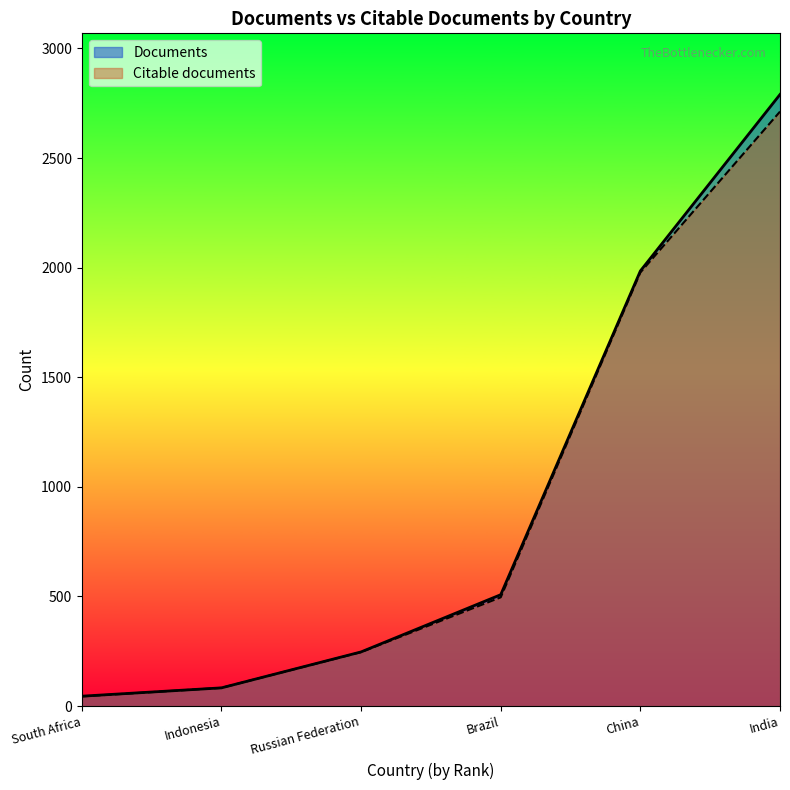

Which series changed the most between South Africa and Brazil?

Documents